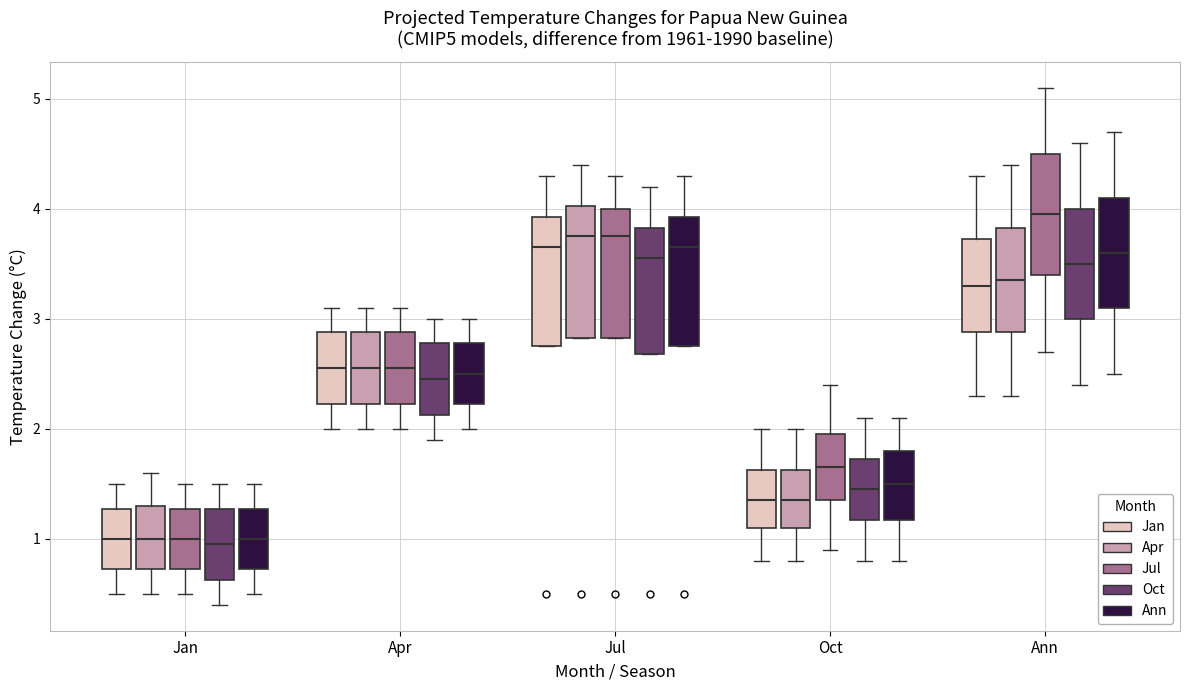

Reading left to right, transcribe this box plot: for each box, give where its median line is, the range the box spans, and where its two whiskers end, as read against the y-axis. The values are not printed on the chart, so give them approximately, as read against the axis.

Jan (Jan): median 1.0, box 0.7 to 1.3, whiskers 0.5 to 1.5
Jan (Apr): median 1.0, box 0.7 to 1.3, whiskers 0.5 to 1.6
Jan (Jul): median 1.0, box 0.7 to 1.3, whiskers 0.5 to 1.5
Jan (Oct): median 1.0, box 0.6 to 1.3, whiskers 0.4 to 1.5
Jan (Ann): median 1.0, box 0.7 to 1.3, whiskers 0.5 to 1.5
Apr (Jan): median 2.6, box 2.2 to 2.9, whiskers 2.0 to 3.1
Apr (Apr): median 2.6, box 2.2 to 2.9, whiskers 2.0 to 3.1
Apr (Jul): median 2.6, box 2.2 to 2.9, whiskers 2.0 to 3.1
Apr (Oct): median 2.5, box 2.1 to 2.8, whiskers 1.9 to 3.0
Apr (Ann): median 2.5, box 2.2 to 2.8, whiskers 2.0 to 3.0
Jul (Jan): median 3.7, box 2.8 to 3.9, whiskers 2.8 to 4.3
Jul (Apr): median 3.8, box 2.8 to 4.0, whiskers 2.8 to 4.4
Jul (Jul): median 3.8, box 2.8 to 4.0, whiskers 2.8 to 4.3
Jul (Oct): median 3.6, box 2.7 to 3.8, whiskers 2.7 to 4.2
Jul (Ann): median 3.7, box 2.8 to 3.9, whiskers 2.8 to 4.3
Oct (Jan): median 1.4, box 1.1 to 1.6, whiskers 0.8 to 2.0
Oct (Apr): median 1.4, box 1.1 to 1.6, whiskers 0.8 to 2.0
Oct (Jul): median 1.7, box 1.4 to 2.0, whiskers 0.9 to 2.4
Oct (Oct): median 1.5, box 1.2 to 1.7, whiskers 0.8 to 2.1
Oct (Ann): median 1.5, box 1.2 to 1.8, whiskers 0.8 to 2.1
Ann (Jan): median 3.3, box 2.9 to 3.7, whiskers 2.3 to 4.3
Ann (Apr): median 3.4, box 2.9 to 3.8, whiskers 2.3 to 4.4
Ann (Jul): median 4.0, box 3.4 to 4.5, whiskers 2.7 to 5.1
Ann (Oct): median 3.5, box 3.0 to 4.0, whiskers 2.4 to 4.6
Ann (Ann): median 3.6, box 3.1 to 4.1, whiskers 2.5 to 4.7